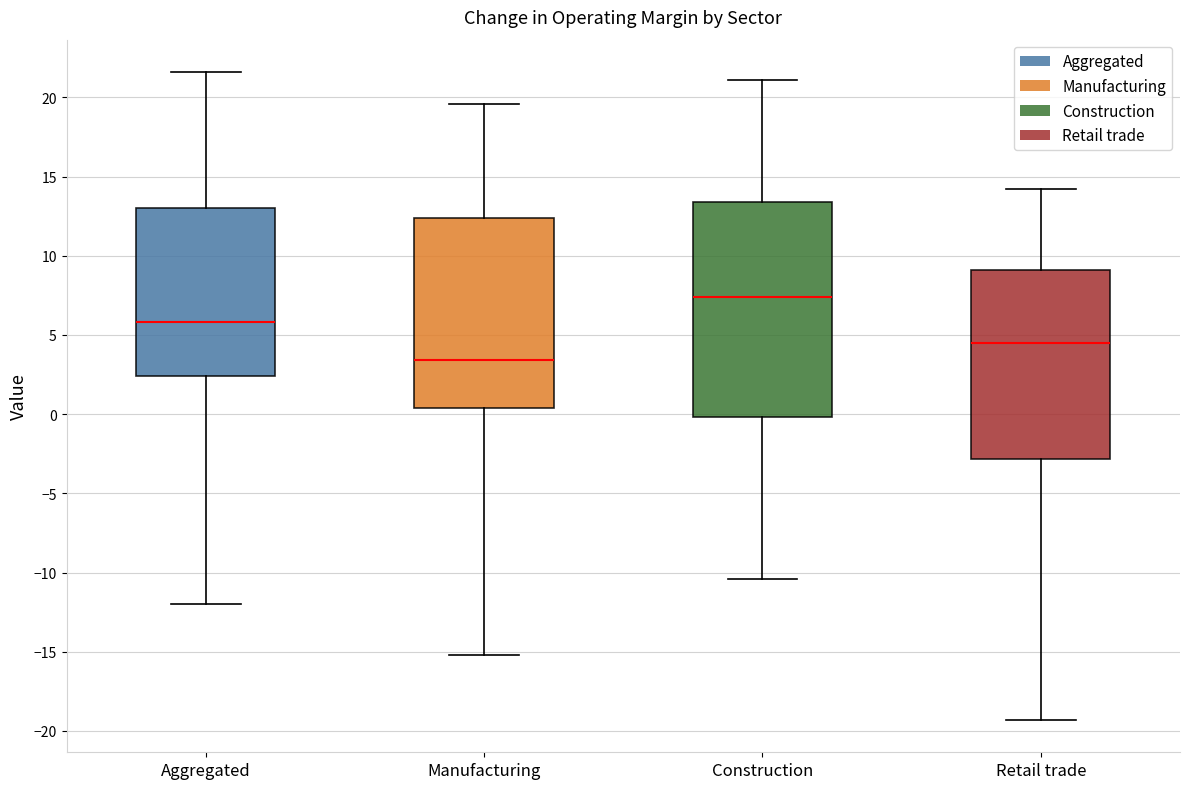

Comparing the boxes themselves (not the whiskers), which one is the tallest?

Construction